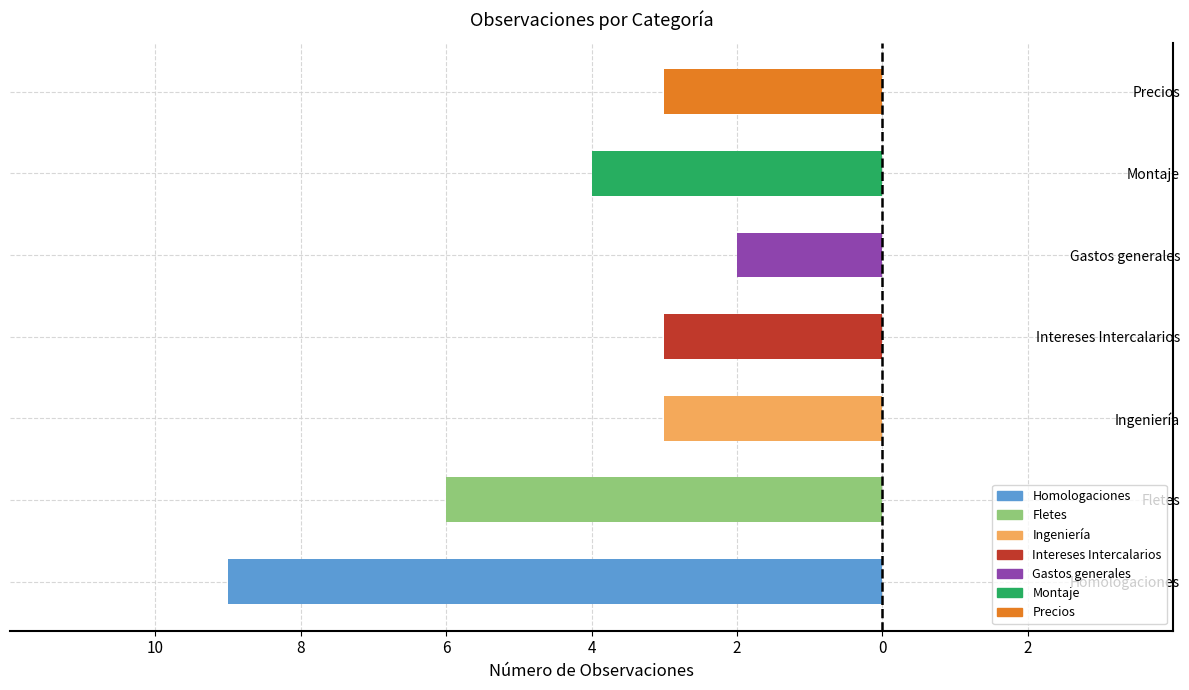

Does the chart contain any negative values?

Yes